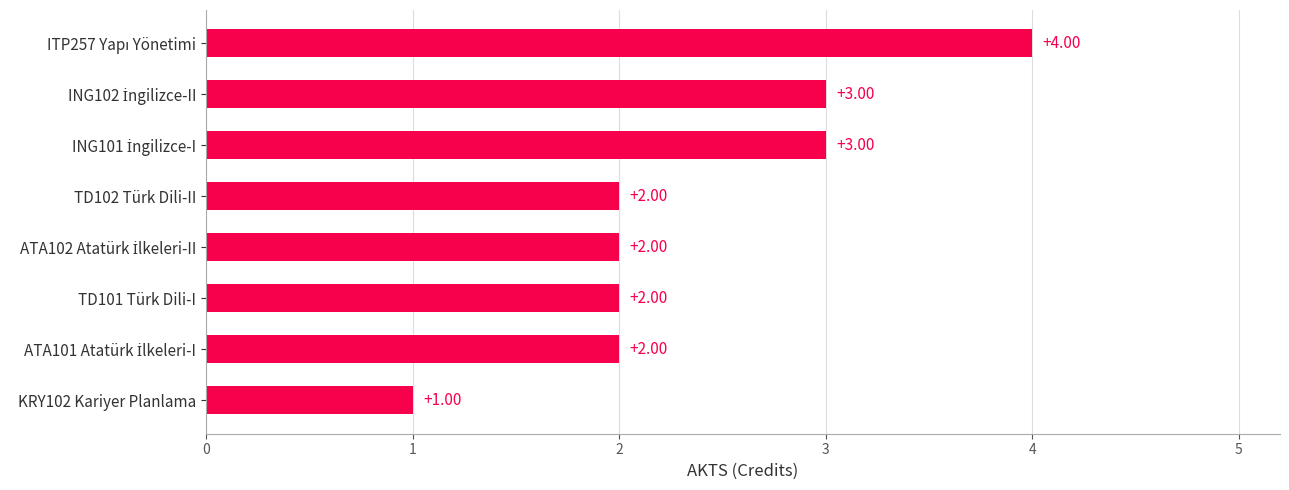

Approximately how many times larger is the value at TD101 Türk Dili-I compared to KRY102 Kariyer Planlama?

2.0